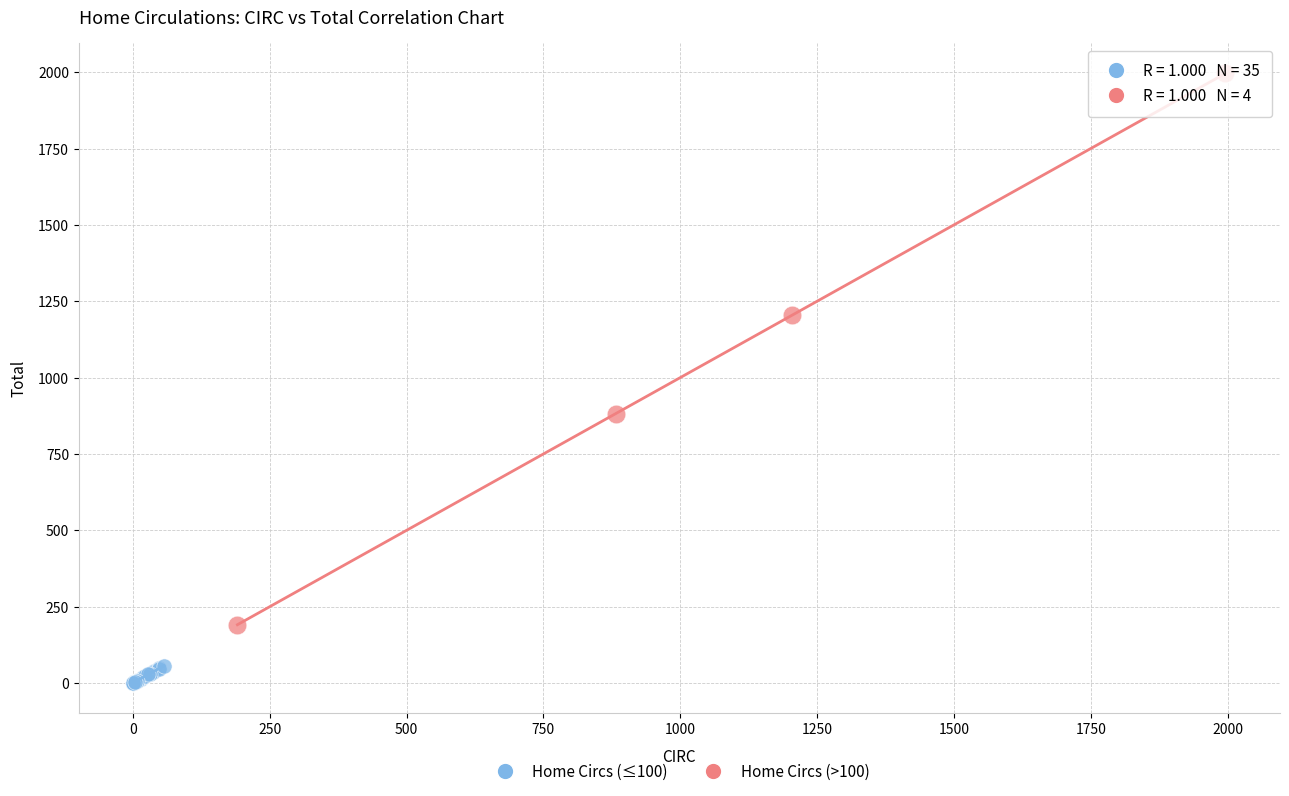

Which series contains the highest Y value?

Home Circs (>100)